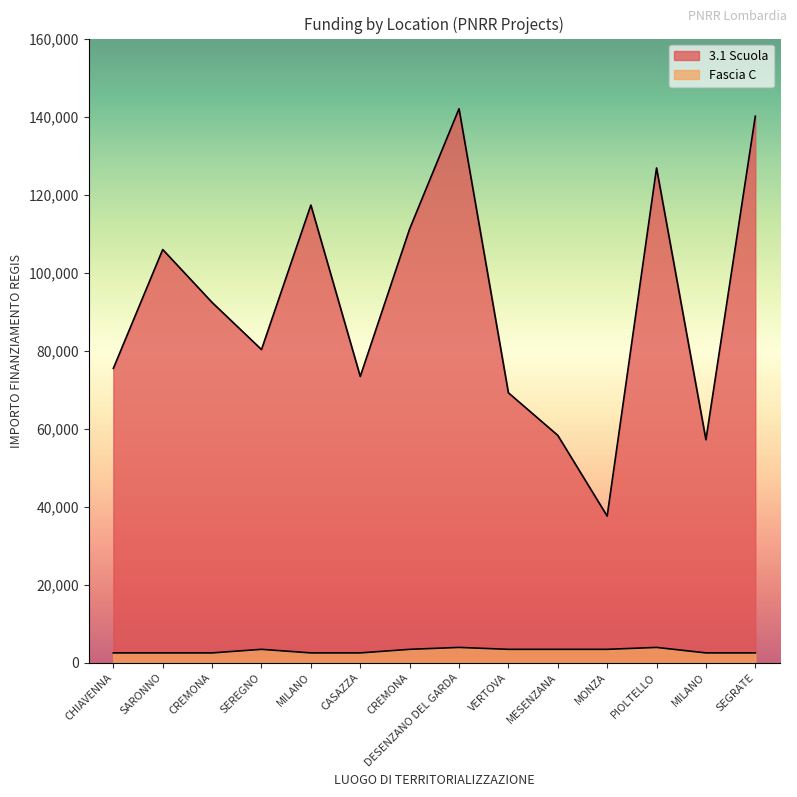

True or false: Fascia C and 3.1 Scuola intersect in this chart.

False